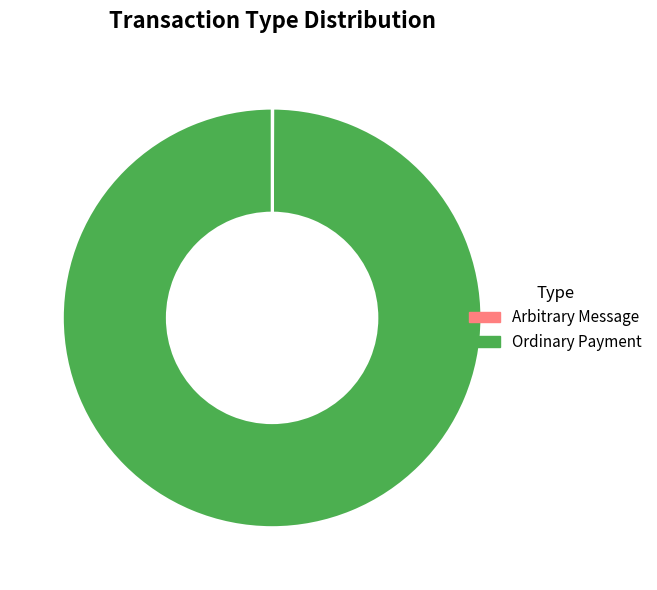

Is it true that Ordinary Payment is 100% of the pie?

True